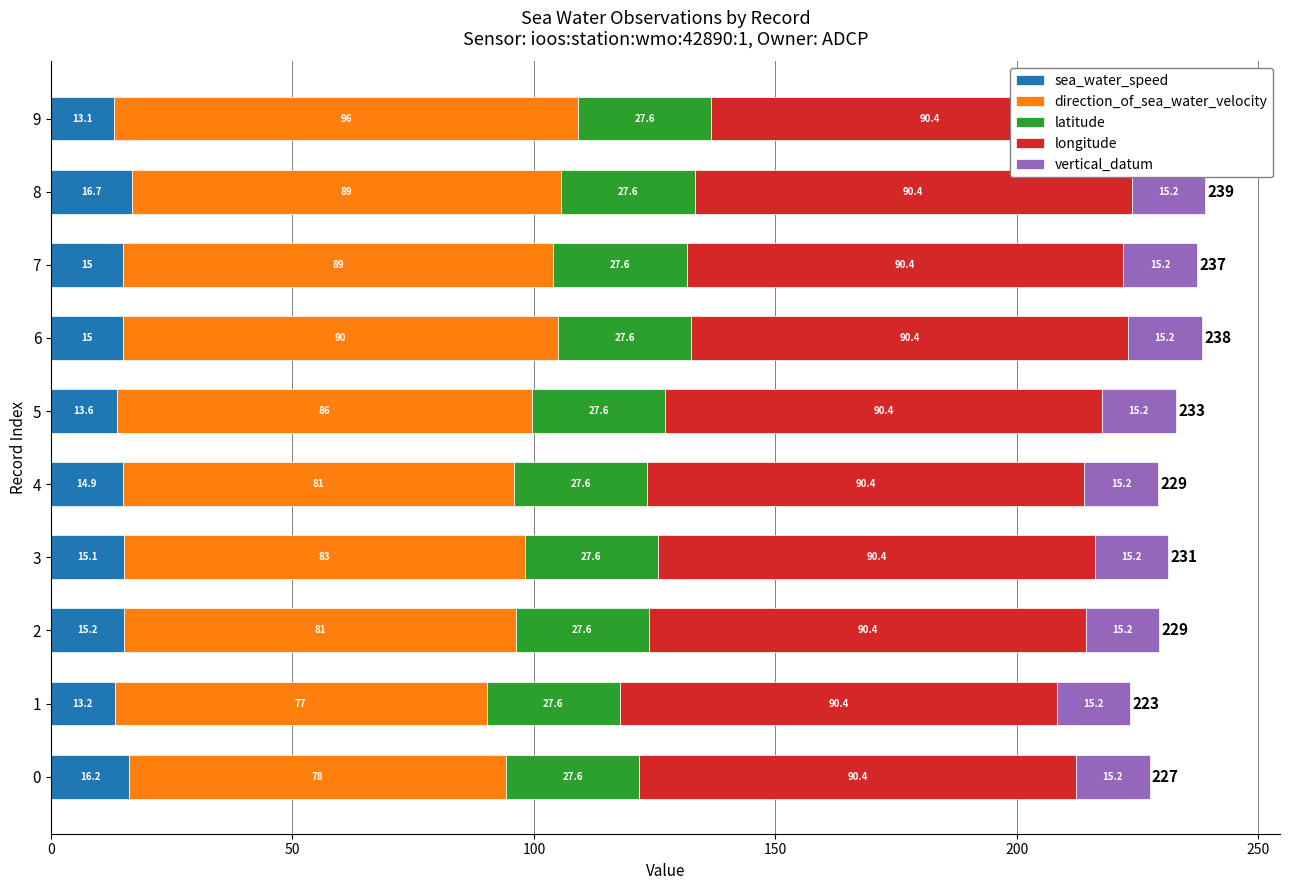

How many bars are there in each group?

5